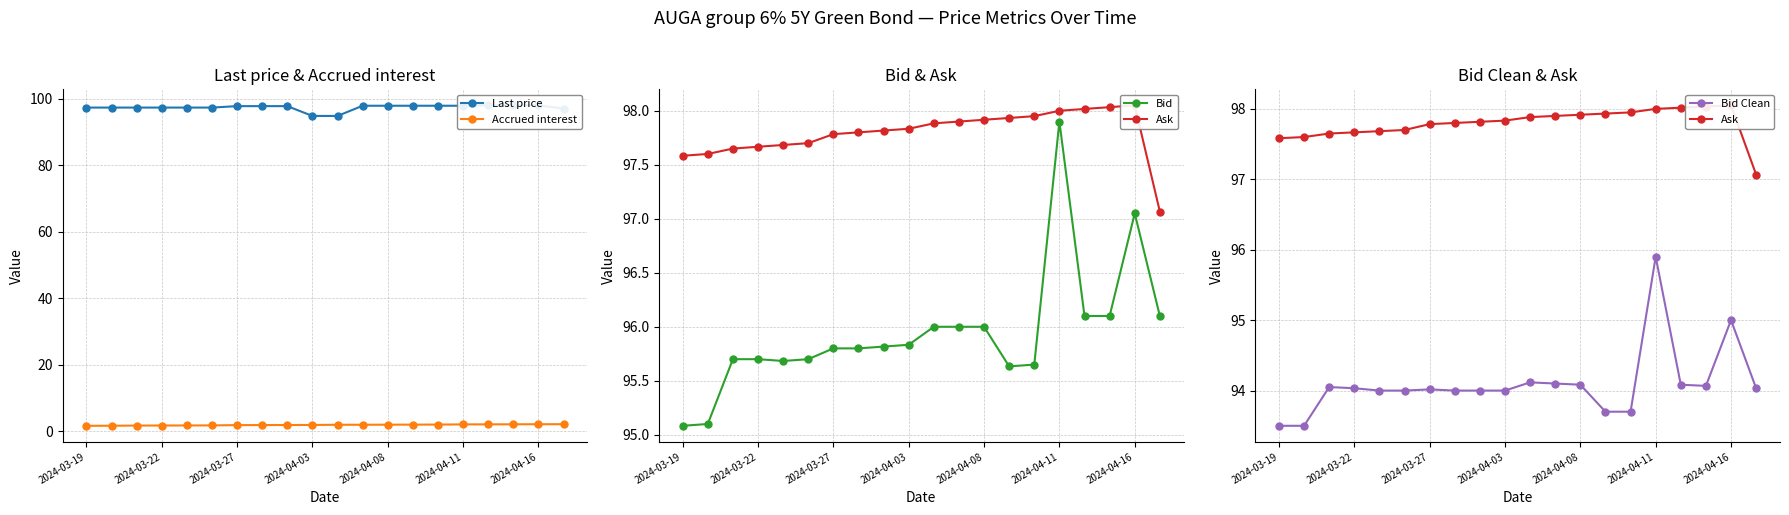

The Accrued interest series shows 1.6 at 2024-03-19. True or false?

True